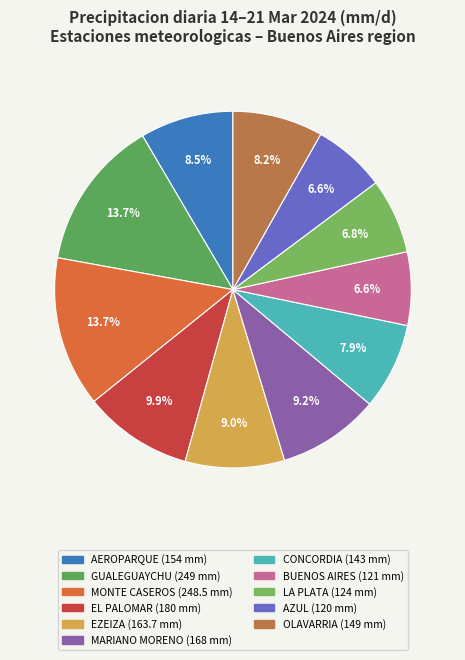

What is the largest slice in the pie chart?

GUALEGUAYCHU AERO